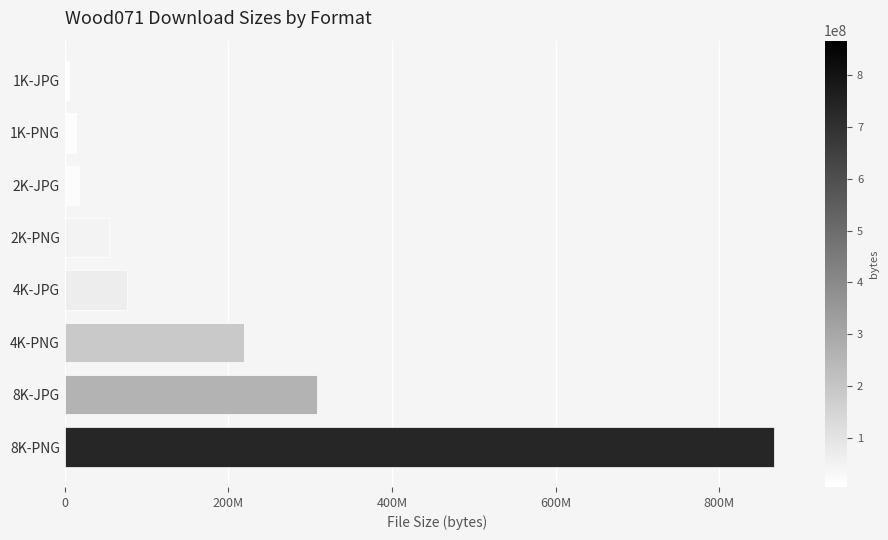

What is the average value?

195123137